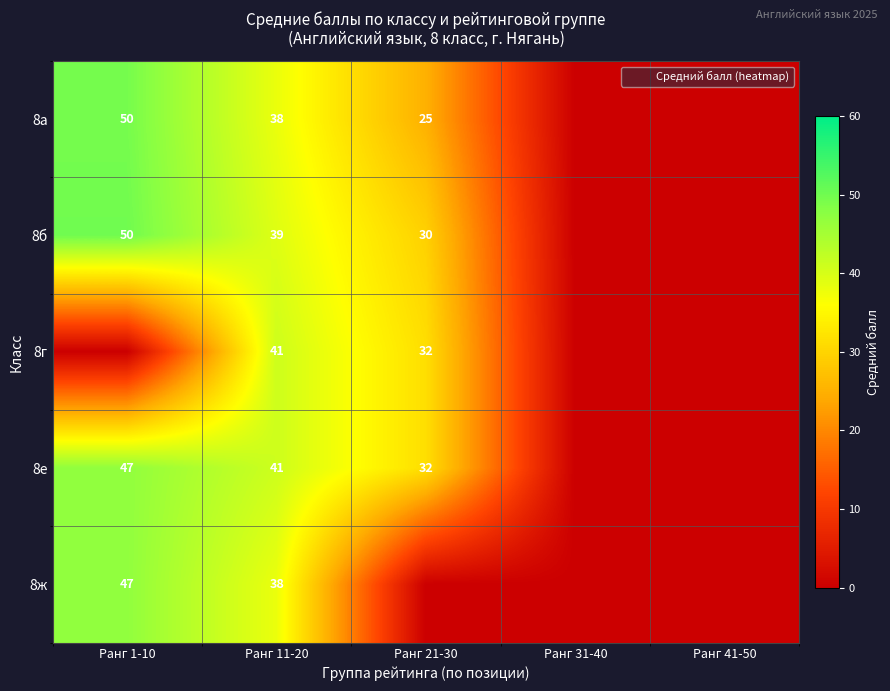

The value of 8г at Ранг 21-30 is 31.5. True or false?

True